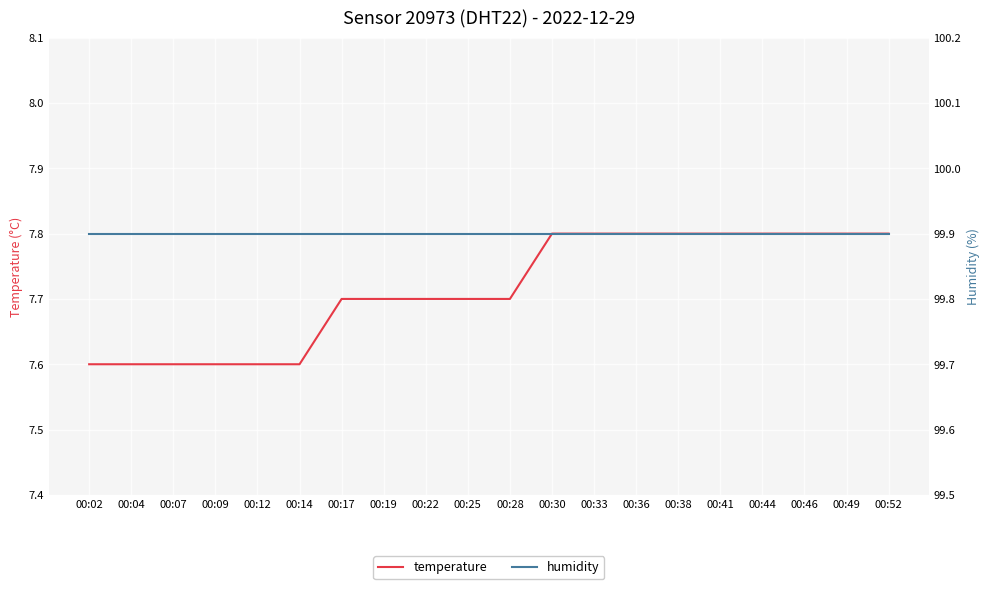

The value of temperature at 00:04 is 2.6. True or false?

False